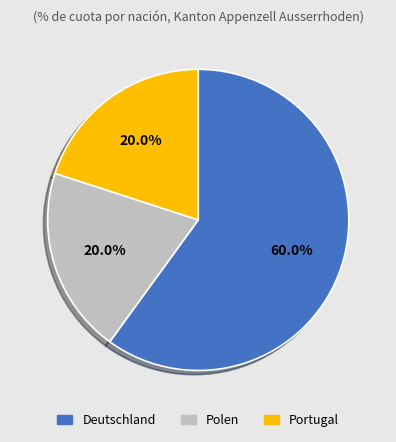

Between Deutschland and Portugal, which is larger?

Deutschland